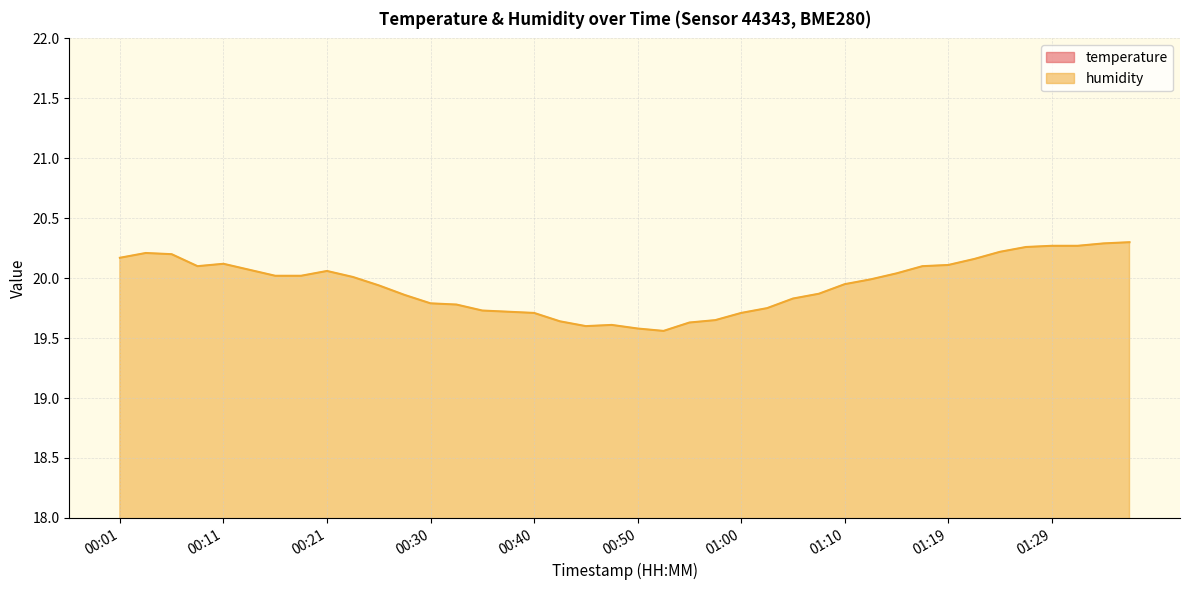

True or false: humidity has more than 0 interior local peaks.

True